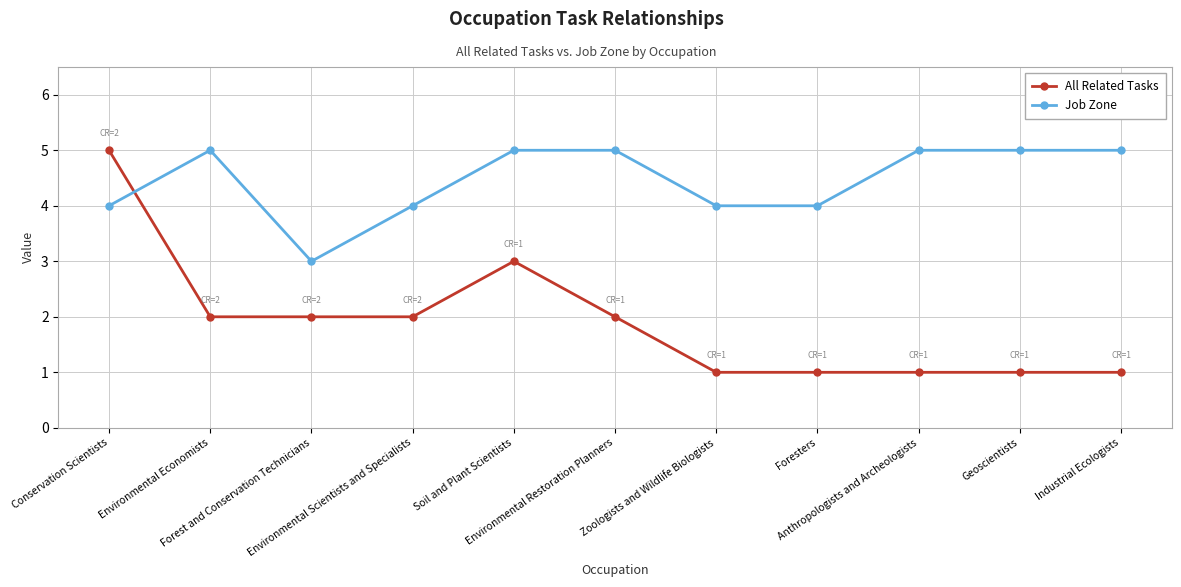

At Industrial Ecologists, list the series in order from smallest to largest.

All Related Tasks, Job Zone